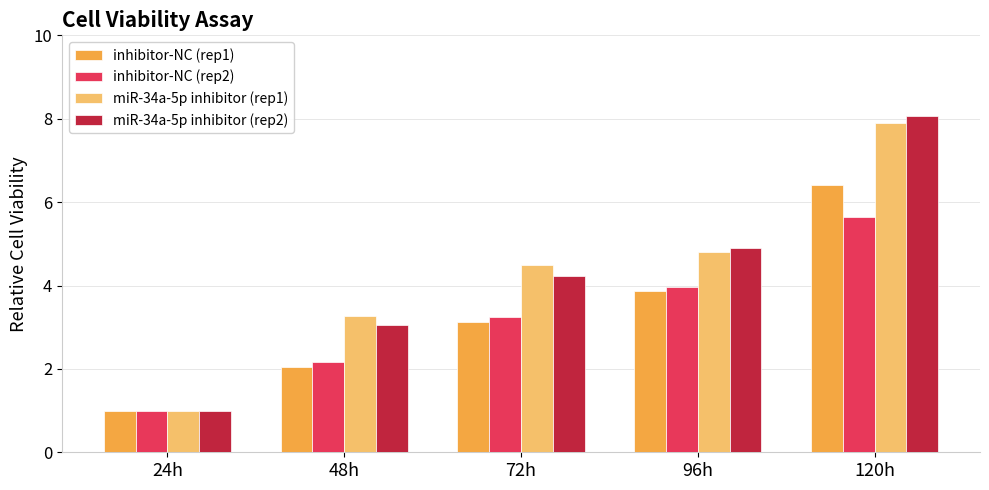

Between 72h and 96h, which series saw the biggest shift?

inhibitor-NC (rep1)